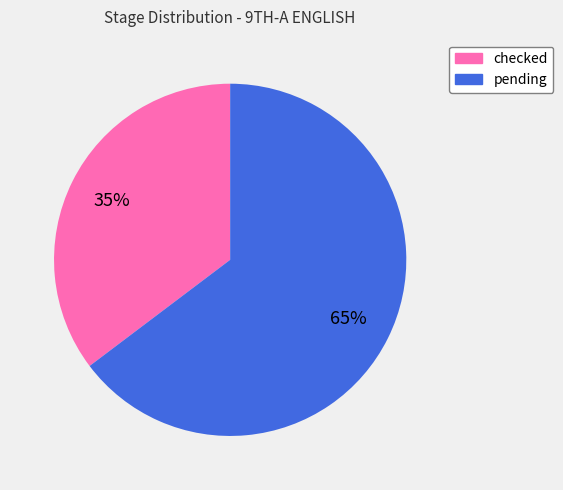

Do pending and checked together represent more than half of the pie?

Yes